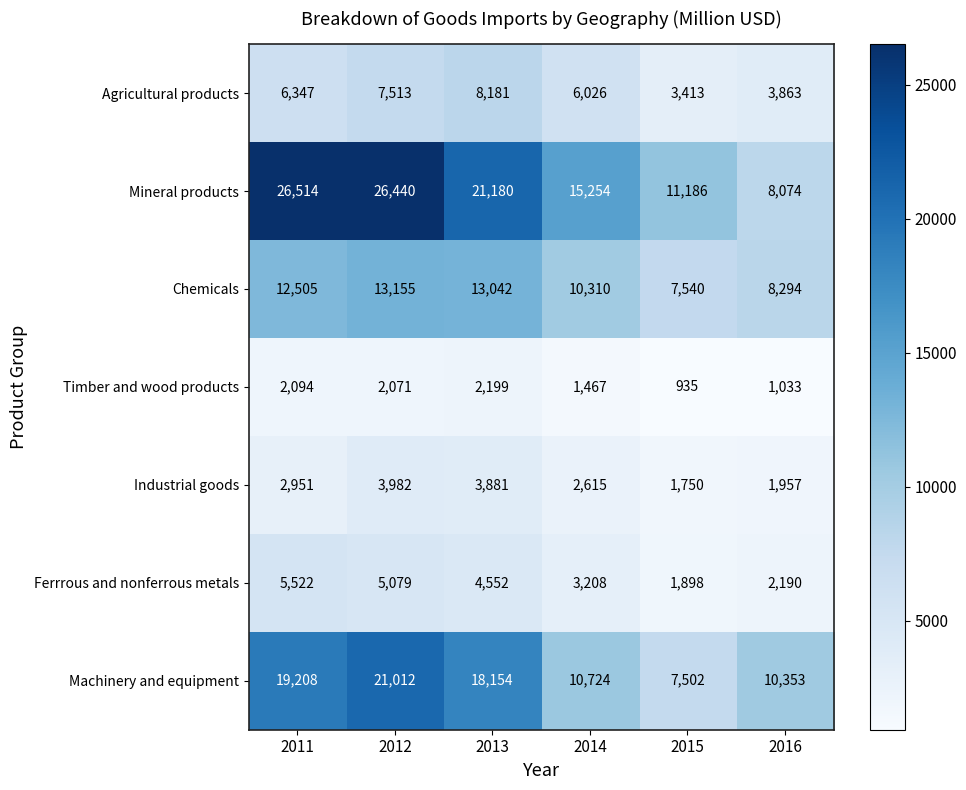

Between 2012 and 2013, which series saw the biggest shift?

Mineral products